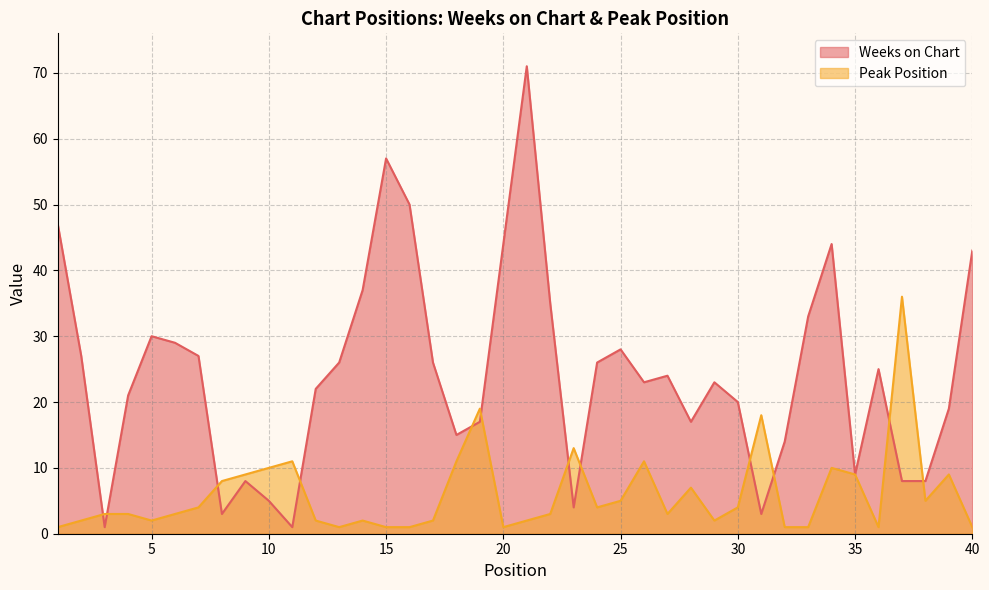

True or false: Weeks on Chart and Peak Position cross at least once.

True